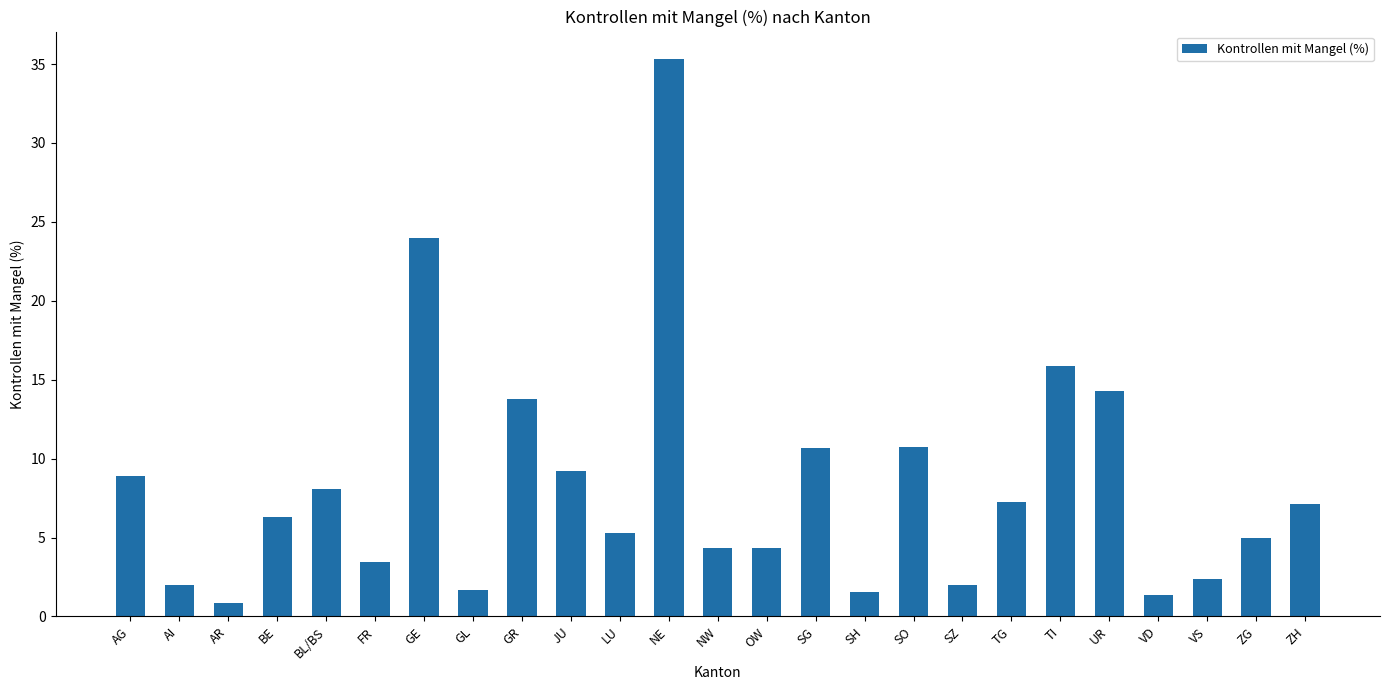

What is the smallest value displayed?

0.8